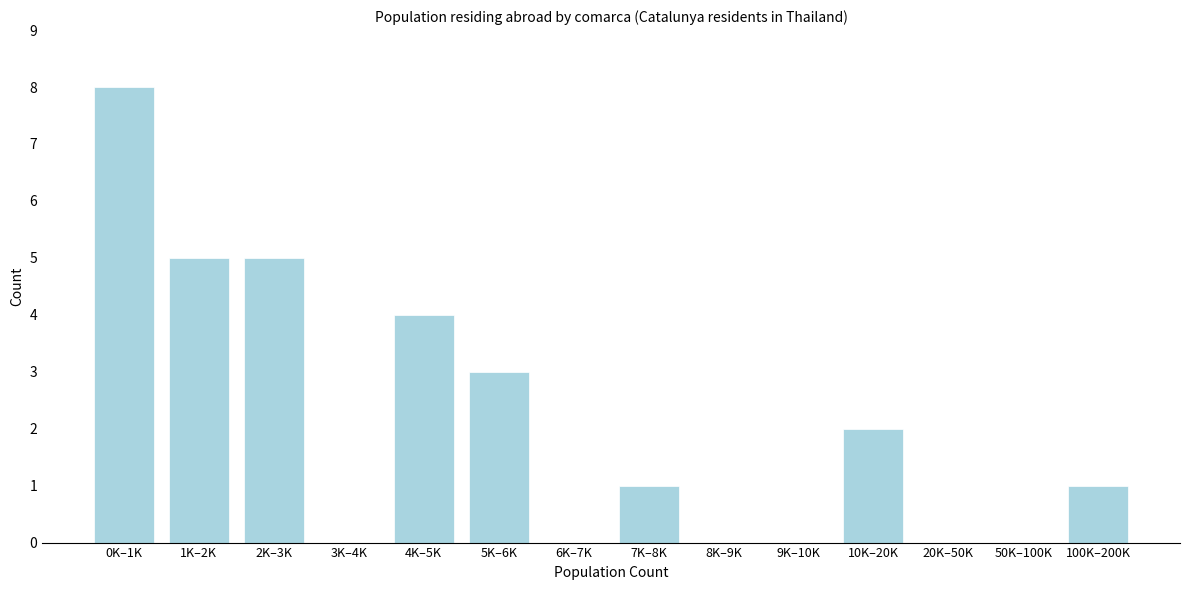

Reading left to right, transcribe all the data shown in this chart.

0K–1K=8	1K–2K=5	2K–3K=5	3K–4K=0	4K–5K=4	5K–6K=3	6K–7K=0	7K–8K=1	8K–9K=0	9K–10K=0	10K–20K=2	20K–50K=0	50K–100K=0	100K–200K=1